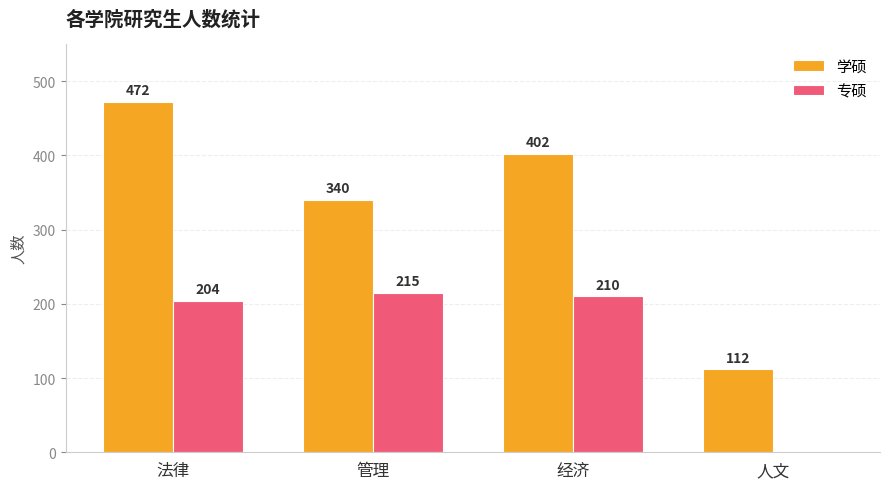

How many 学硕 values are between 340 and 472?

3